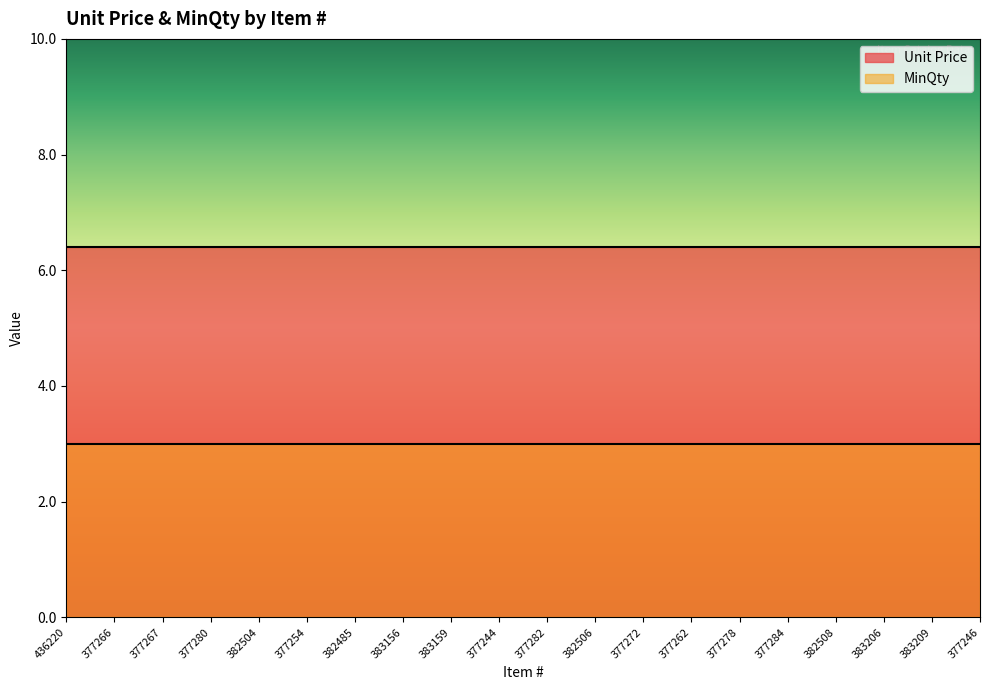

True or false: Unit Price and MinQty cross at least once.

False